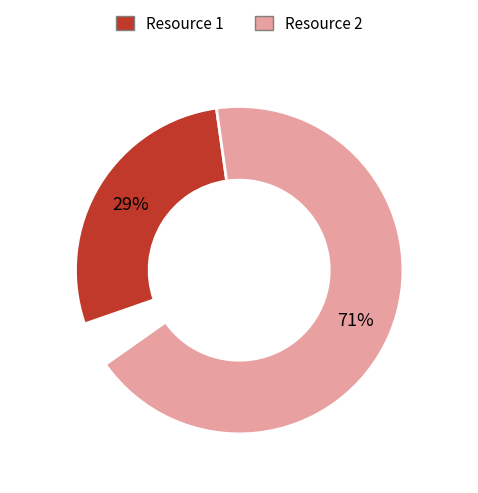

Combined, what portion of the pie is 2943517a-93f3-46aa-b5e5-5d416ae929b2 and fff9c09c-2806-4807-8f9d-e5375018f4c7?

100.0%